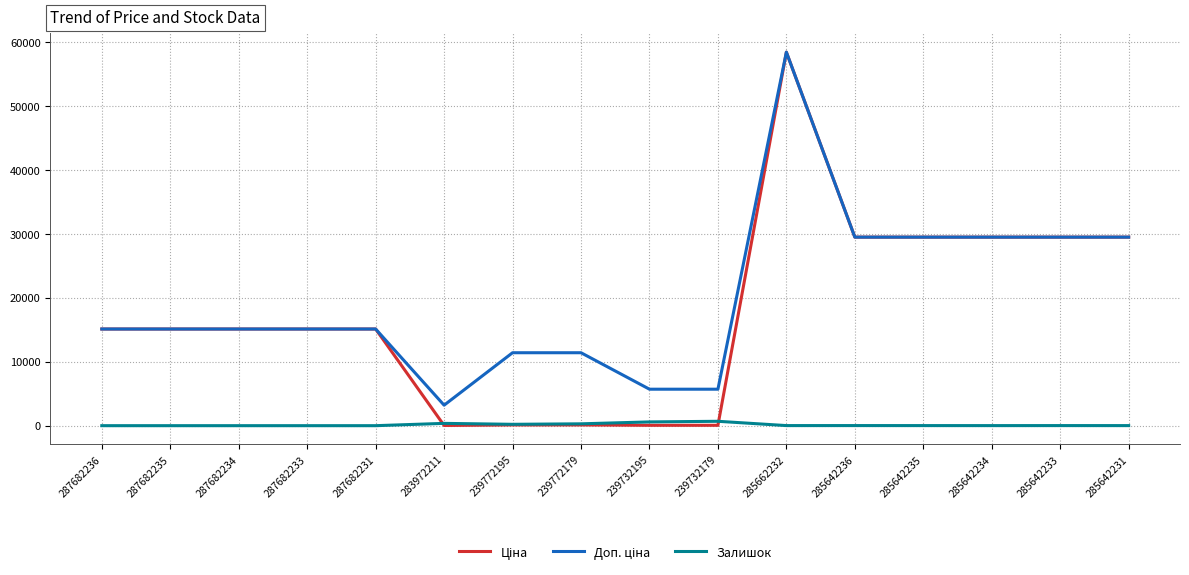

Is it true that Залишок equals 13.0 at 285642235?

True